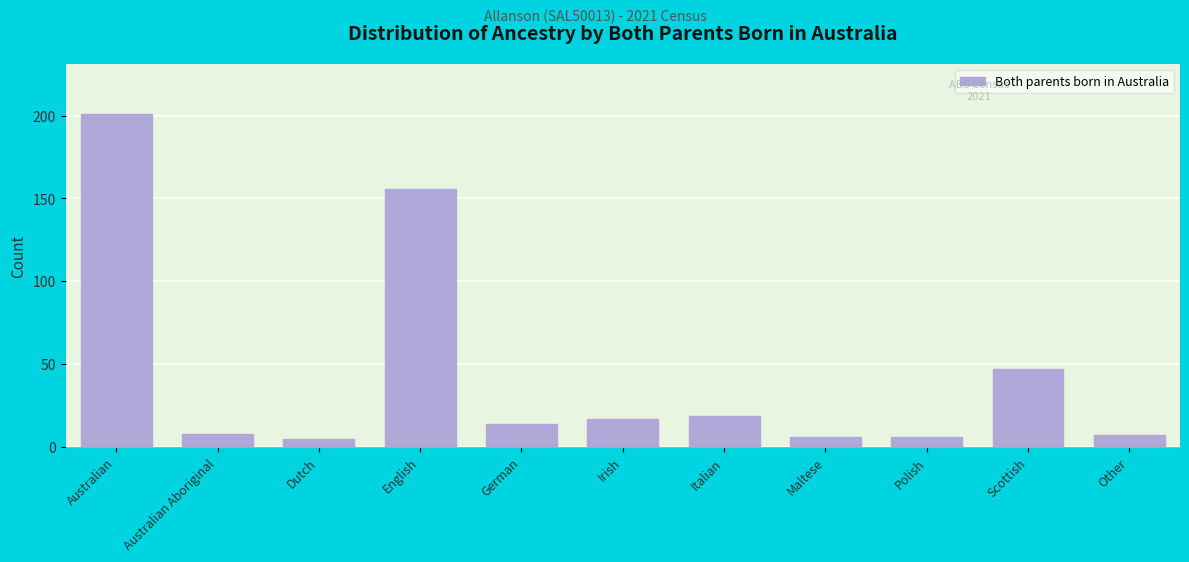

Reading left to right, what are all the values shown in this chart?

Australian=201	Australian Aboriginal=8	Dutch=5	English=156	German=14	Irish=17	Italian=19	Maltese=6	Polish=6	Scottish=47	Other=7